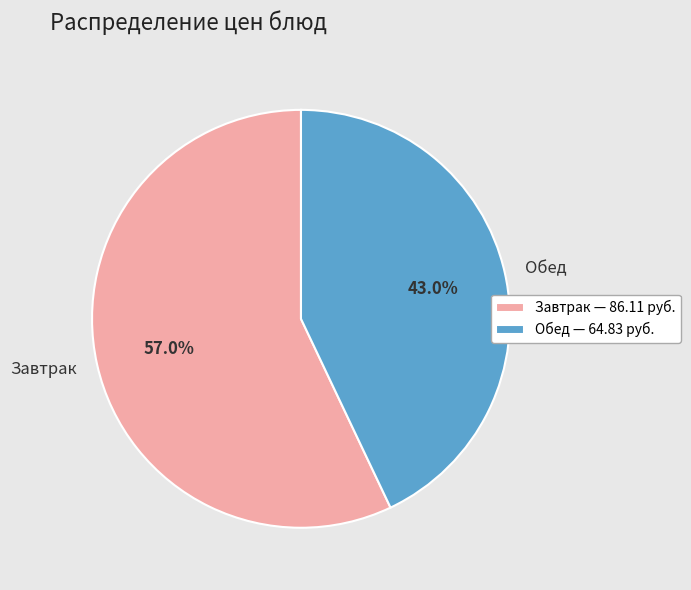

How many segments does this pie chart have?

2